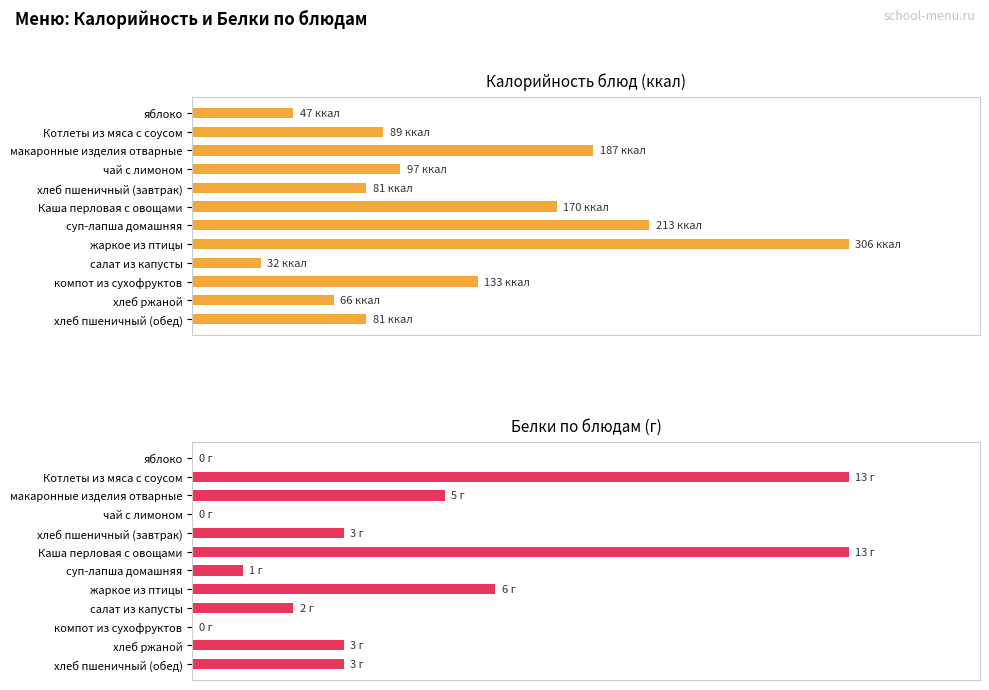

Between чай с лимоном and хлеб пшеничный (обед), which series saw the biggest shift?

Белки